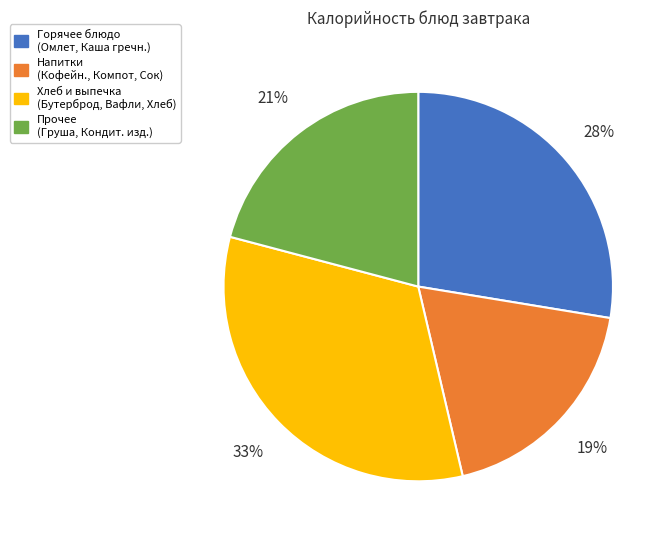

Does any single category account for the majority?

No